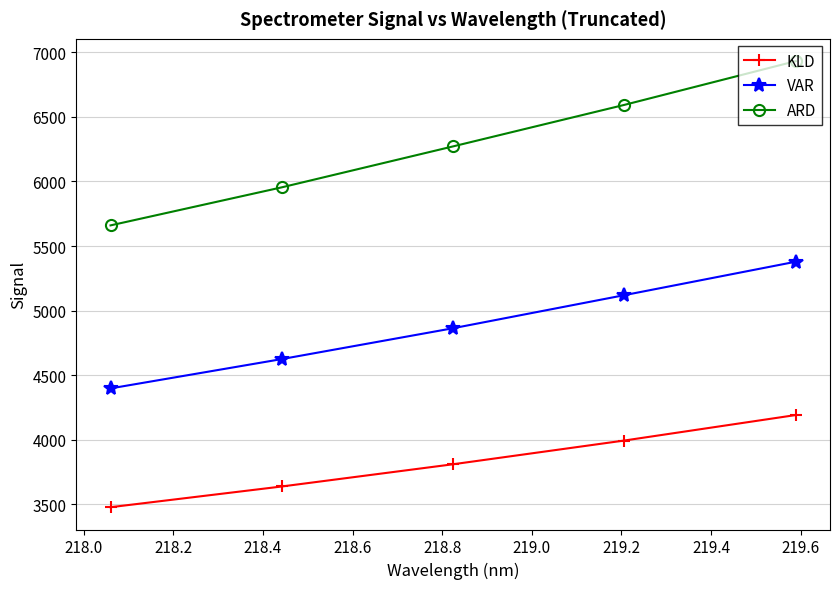

True or false: KLD has more than 0 points higher than both neighbors.

False